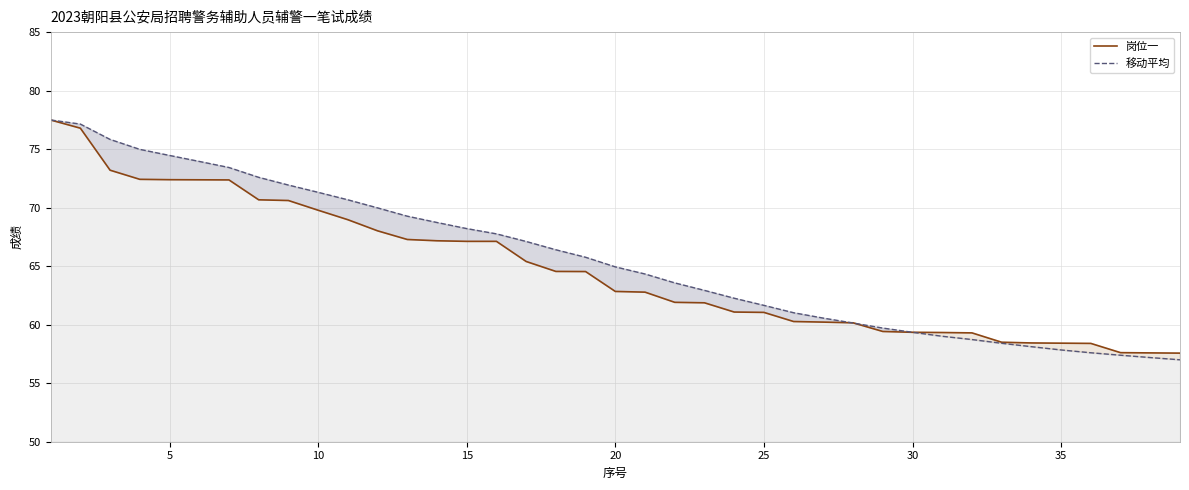

Which series has the widest spread of values?

移动平均